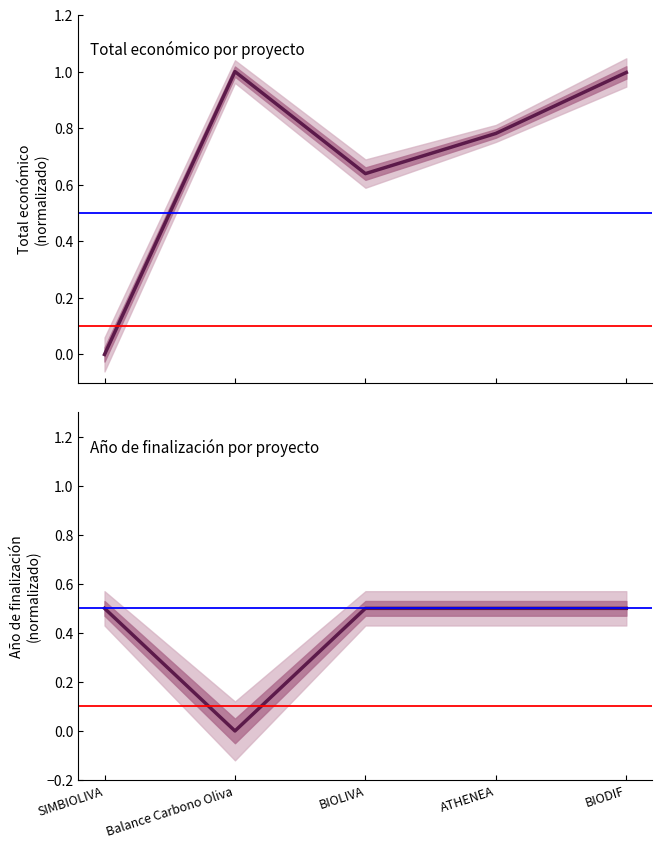

List the series in order of their peak value, highest first.

Total económico, Año de finalización